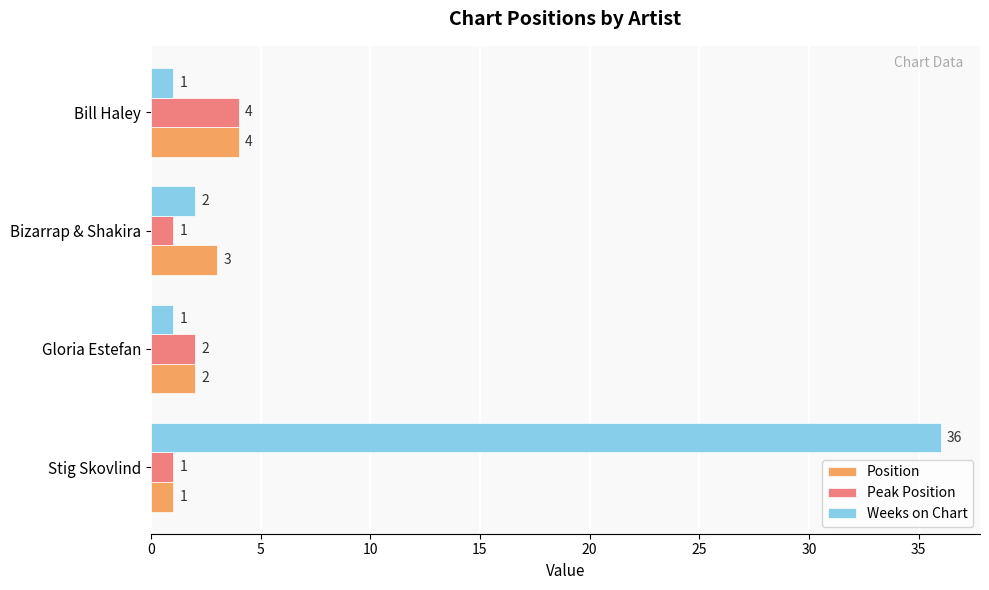

What are all the series names shown in the legend?

Position, Peak Position, Weeks on Chart